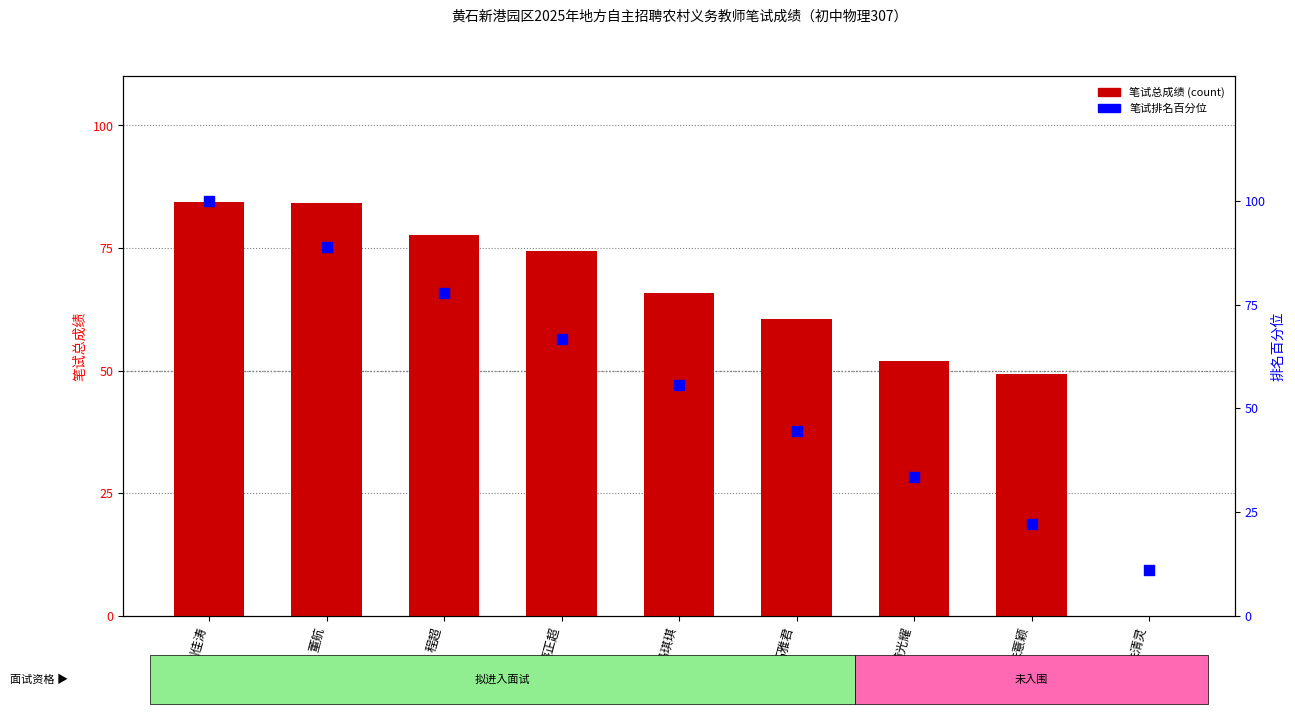

Is the value of 笔试总成绩 at 蔡正超 greater than the value of 笔试排名百分位 at 马琪琪?

Yes